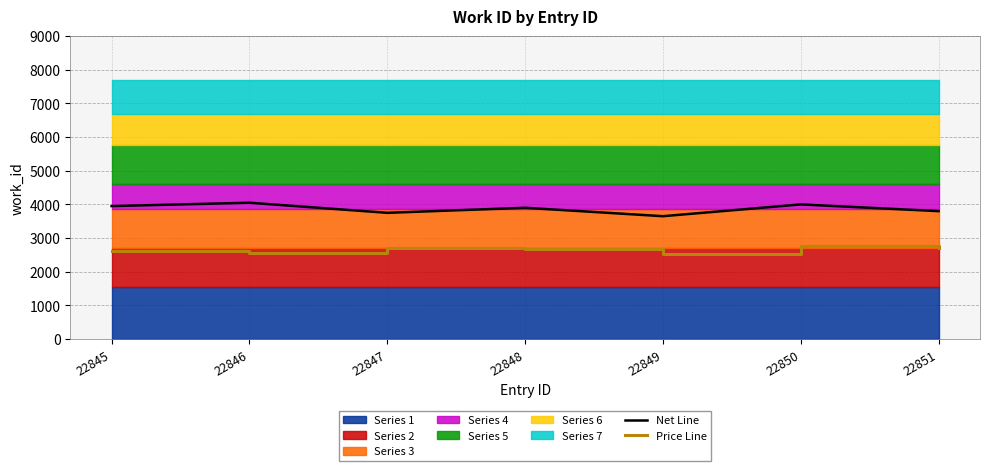

At how many categories does at least one series exceed 3300?

7